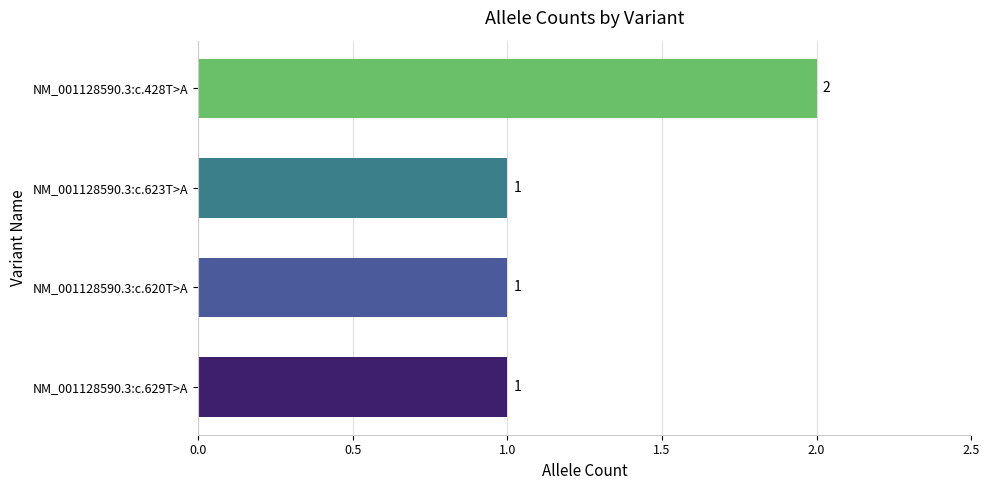

What is the ratio of the value at NM_001128590.3:c.623T>A to the value at NM_001128590.3:c.629T>A?

1.0